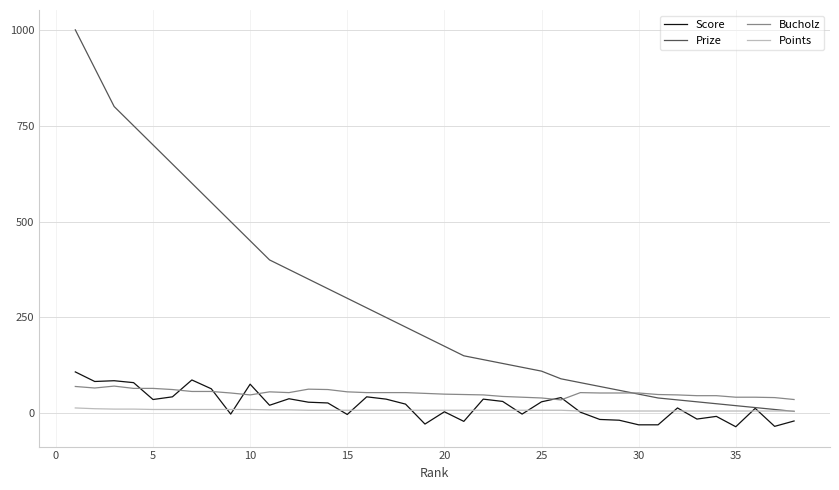

At how many categories does at least one series exceed 477?

9